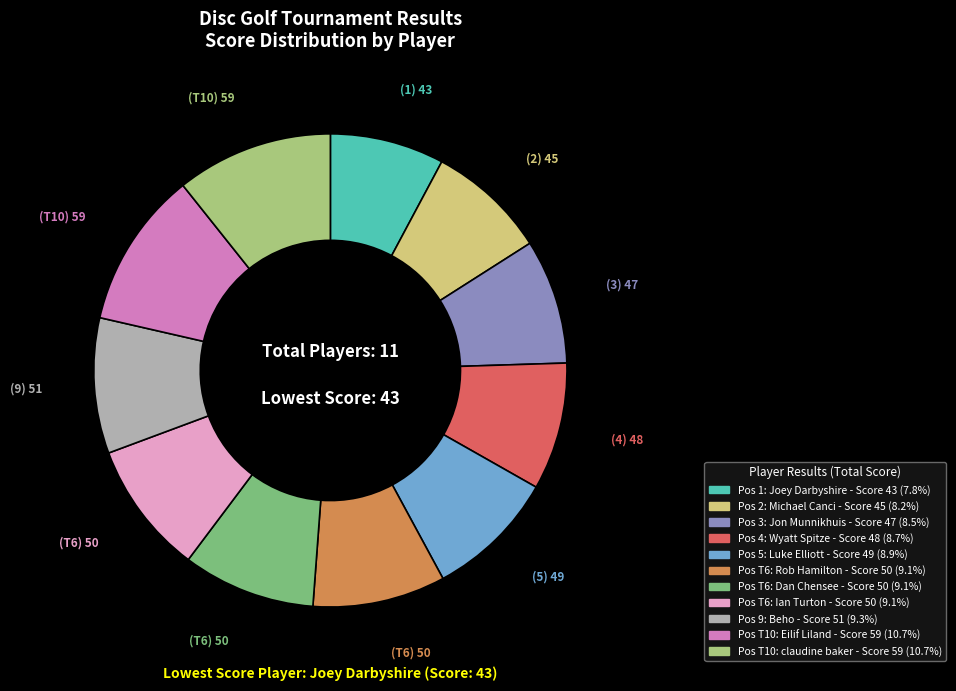

Does any single category account for the majority?

No